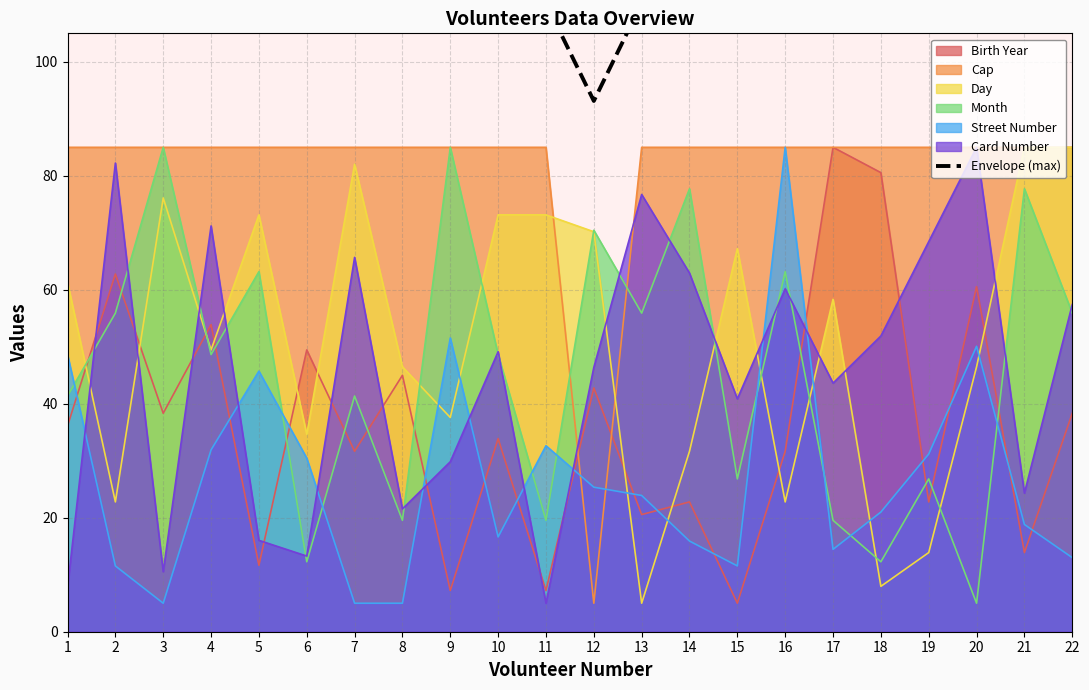

Which has a higher value, 20 or 15?

20